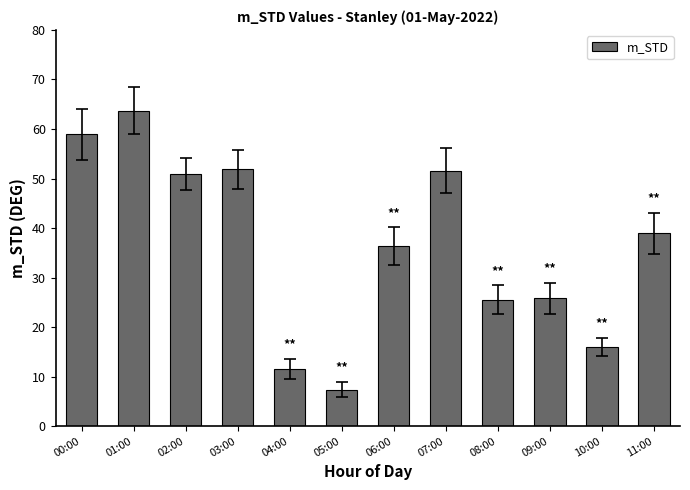

The value at 11:00 is 38.9. True or false?

True